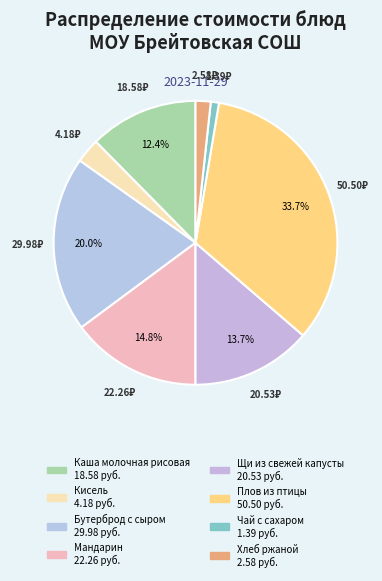

How many segments does this pie chart have?

8